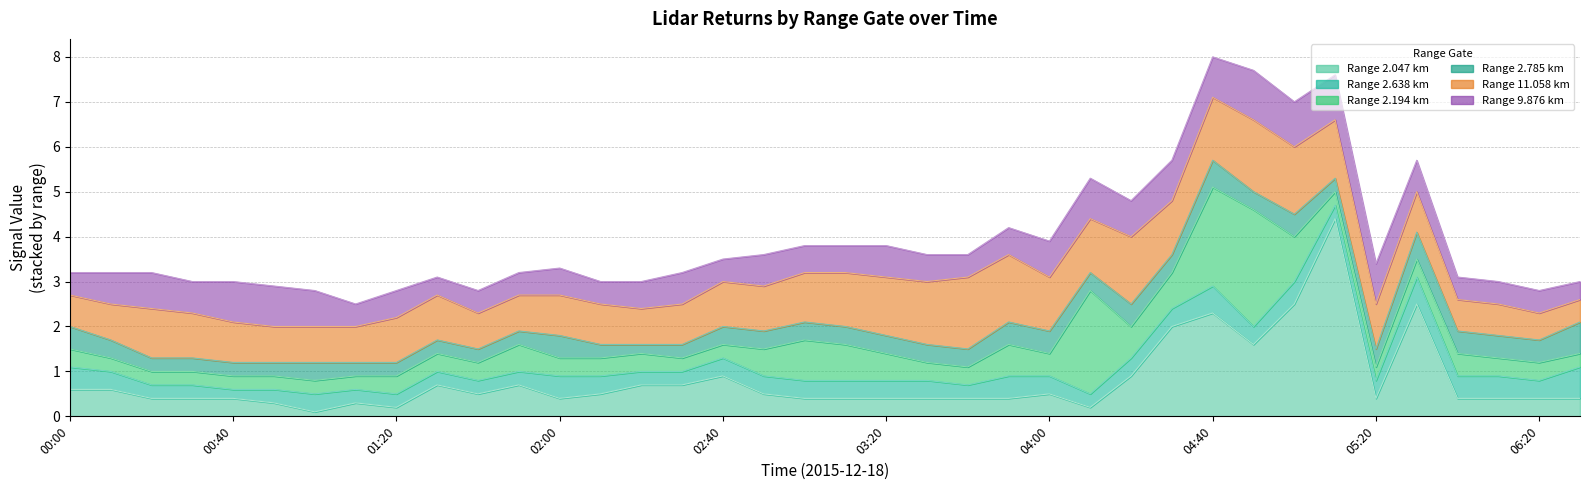

Reading left to right, list all the values displayed in this chart.

2.047: 0.6	0.6	0.4	0.4	0.4	0.3	0.1	0.3	0.2	0.7	0.5	0.7	0.4	0.5	0.7	0.7	0.9	0.5	0.4	0.4	0.4	0.4	0.4	0.4	0.5	0.2	0.9	2.0	2.3	1.6	2.5	4.4	0.4	2.5	0.4	0.4	0.4	0.4
2.638: 0.5	0.4	0.3	0.3	0.2	0.3	0.4	0.3	0.3	0.3	0.3	0.3	0.5	0.4	0.3	0.3	0.4	0.4	0.4	0.4	0.4	0.4	0.3	0.5	0.4	0.3	0.4	0.4	0.6	0.4	0.5	0.3	0.4	0.6	0.5	0.5	0.4	0.7
2.194: 0.4	0.3	0.3	0.3	0.3	0.3	0.3	0.3	0.4	0.4	0.4	0.6	0.4	0.4	0.4	0.3	0.3	0.6	0.9	0.8	0.6	0.4	0.4	0.7	0.5	2.3	0.7	0.8	2.2	2.6	1.0	0.3	0.3	0.4	0.5	0.4	0.4	0.3
2.785: 0.5	0.4	0.3	0.3	0.3	0.3	0.4	0.3	0.3	0.3	0.3	0.3	0.5	0.3	0.2	0.3	0.4	0.4	0.4	0.4	0.4	0.4	0.4	0.5	0.5	0.4	0.5	0.4	0.6	0.4	0.5	0.3	0.4	0.6	0.5	0.5	0.5	0.7
11.058: 0.7	0.8	1.1	1.0	0.9	0.8	0.8	0.8	1.0	1.0	0.8	0.8	0.9	0.9	0.8	0.9	1.0	1.0	1.1	1.2	1.3	1.4	1.6	1.5	1.2	1.2	1.5	1.2	1.4	1.6	1.5	1.3	1.0	0.9	0.7	0.7	0.6	0.5
9.876: 0.5	0.7	0.8	0.7	0.9	0.9	0.8	0.5	0.6	0.4	0.5	0.5	0.6	0.5	0.6	0.7	0.5	0.7	0.6	0.6	0.7	0.6	0.5	0.6	0.8	0.9	0.8	0.9	0.9	1.1	1.0	1.0	0.9	0.7	0.5	0.5	0.5	0.4